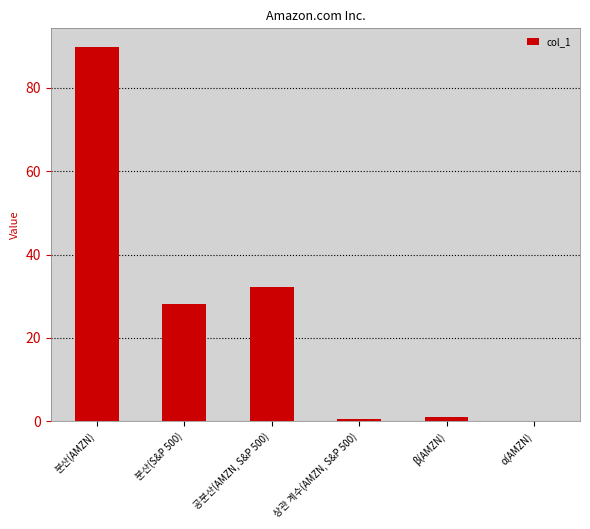

At which label is the value closest to 44?

공분산(AMZN, S&P 500)